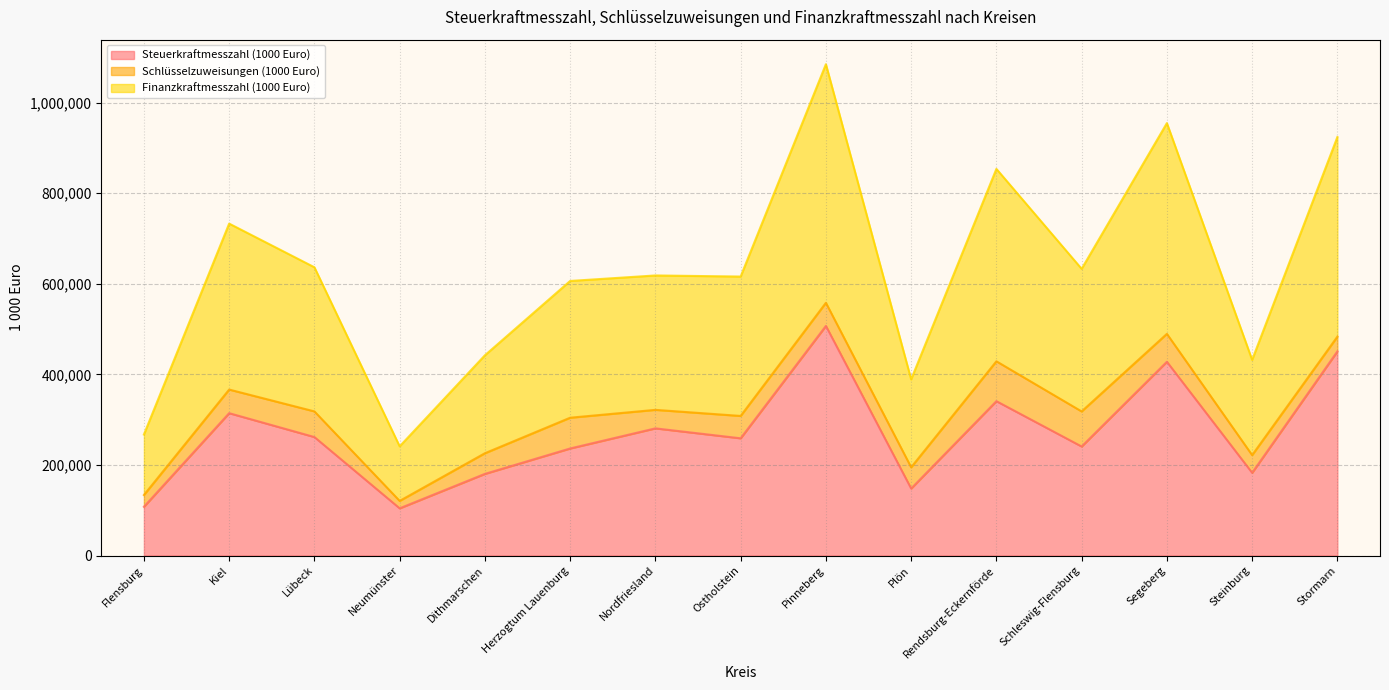

Which series has the largest total across all categories?

Finanzkraftmesszahl (1000 Euro)